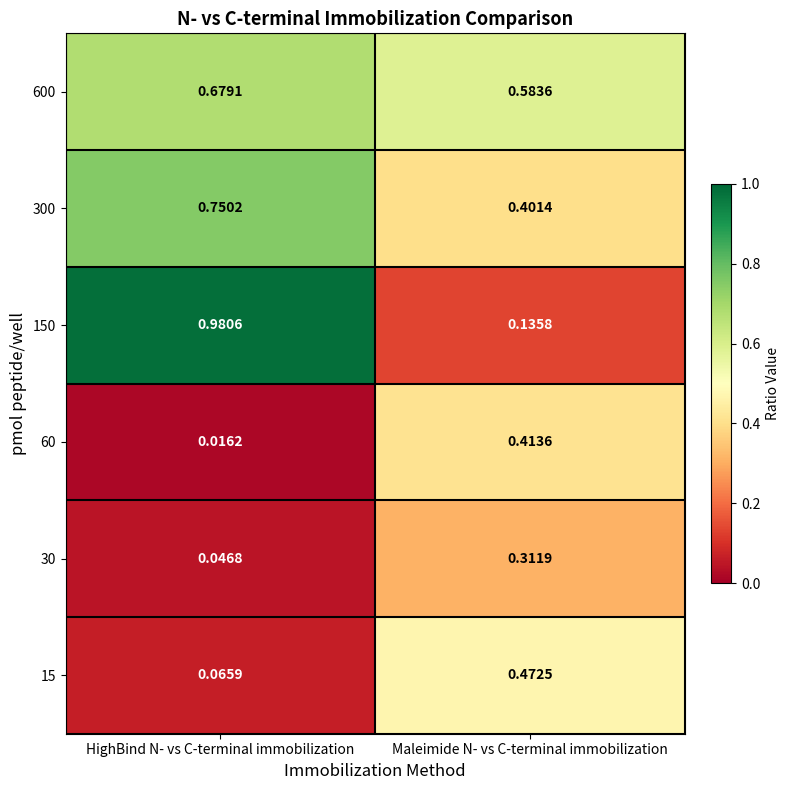

Count the number of data series in this chart.

6